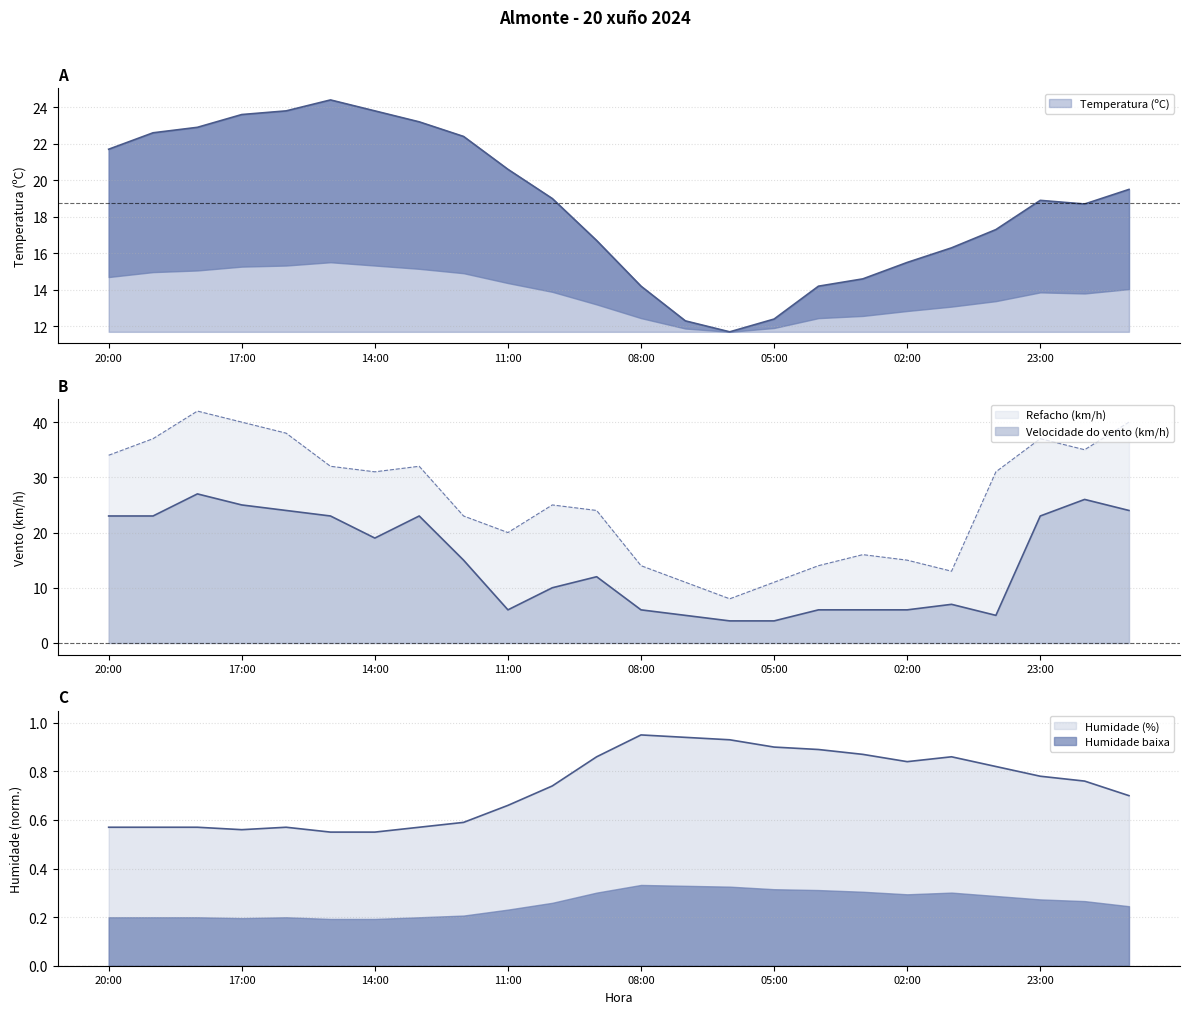

The Humidade (%) series shows 0.2 at 06:00. True or false?

False